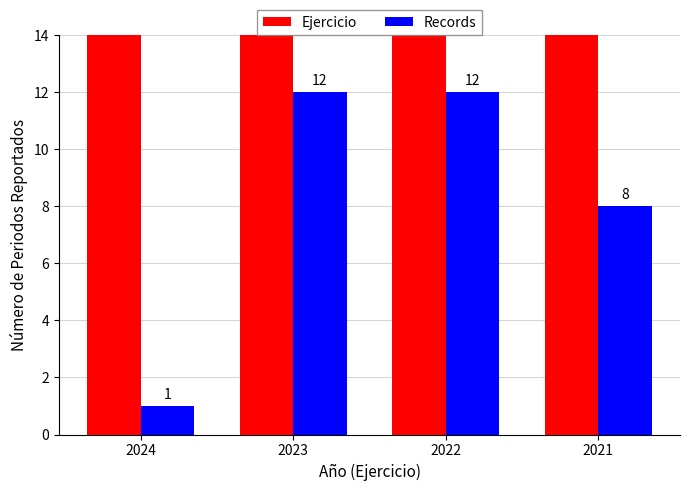

Is the value of Records at 2024 greater than the value of Ejercicio at 2024?

No